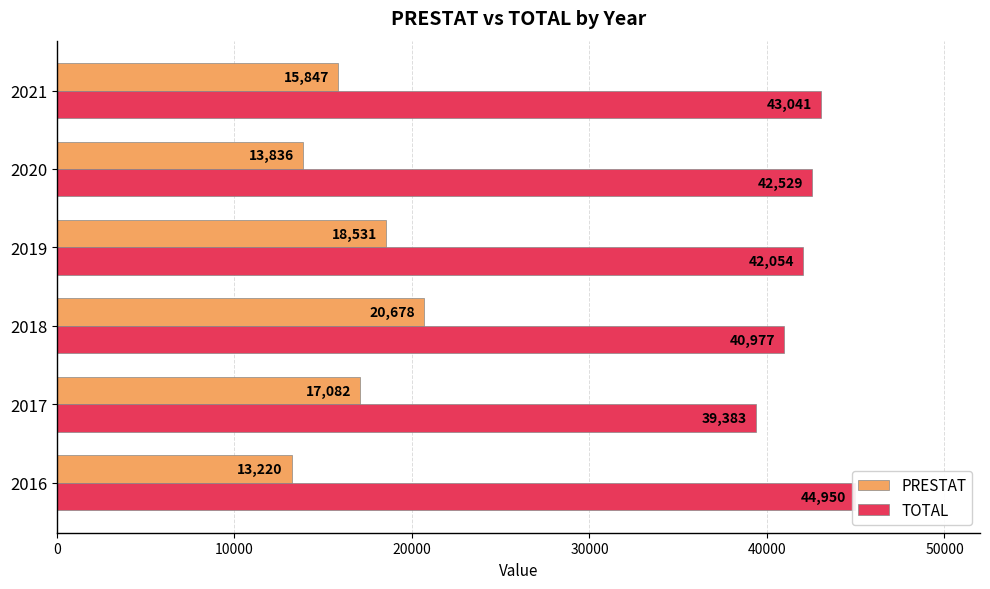

Between 2016 and 2020, which is larger?

2020